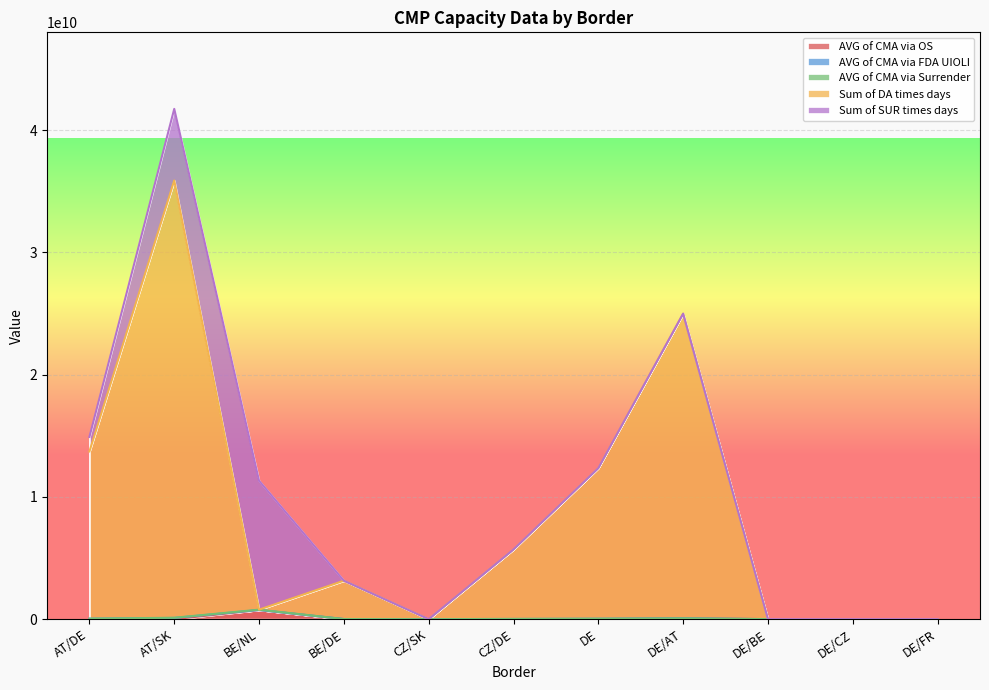

How many lines are shown in the chart?

5